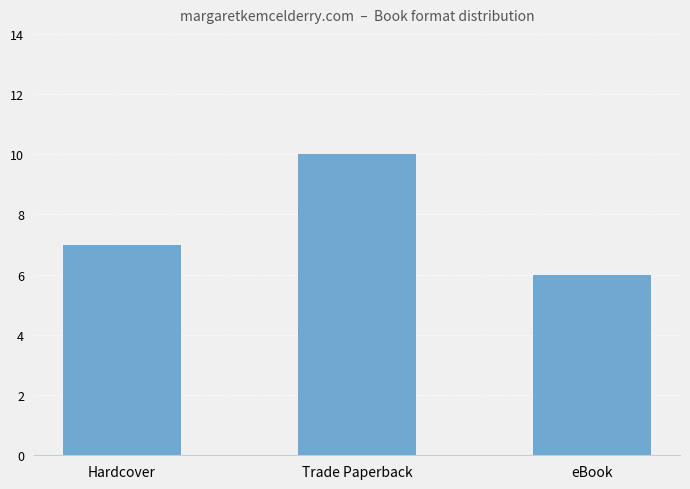

What is the average value?

8